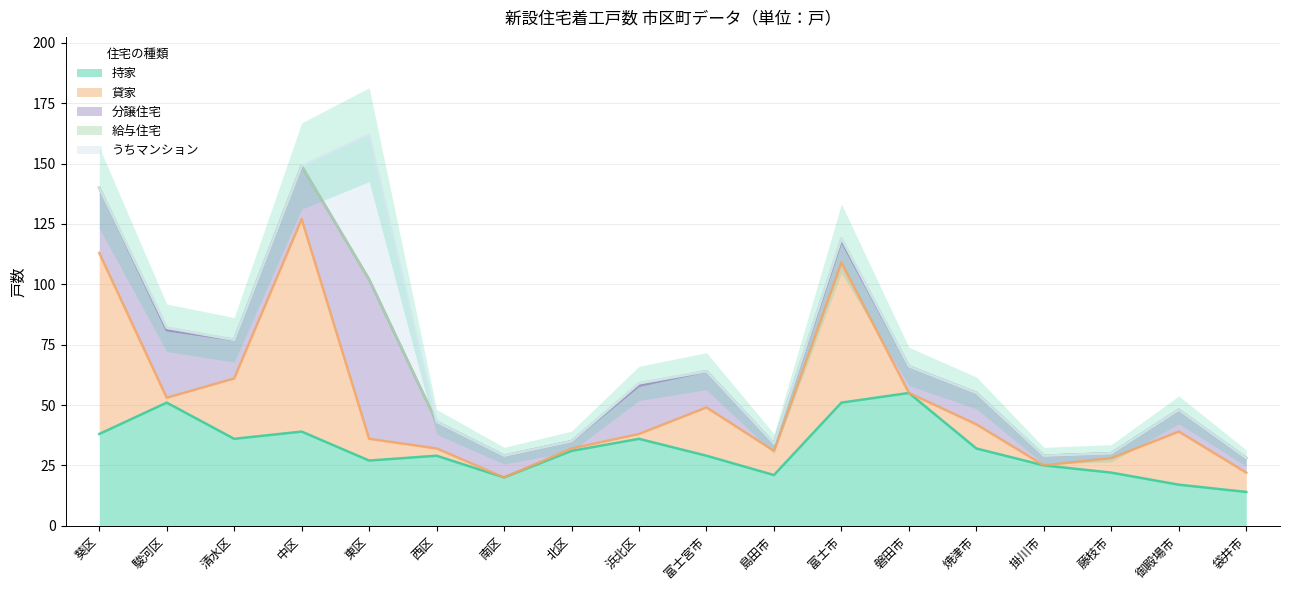

True or false: 持家 and 給与住宅 cross at least once.

False